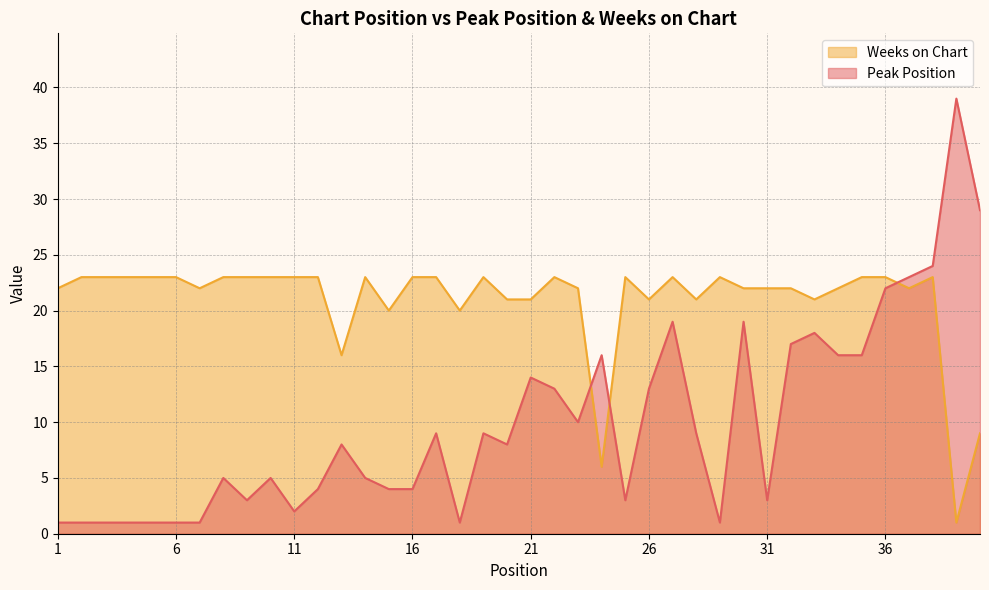

In Weeks on Chart, how many points are lower than both neighbors (excluding endpoints)?

10